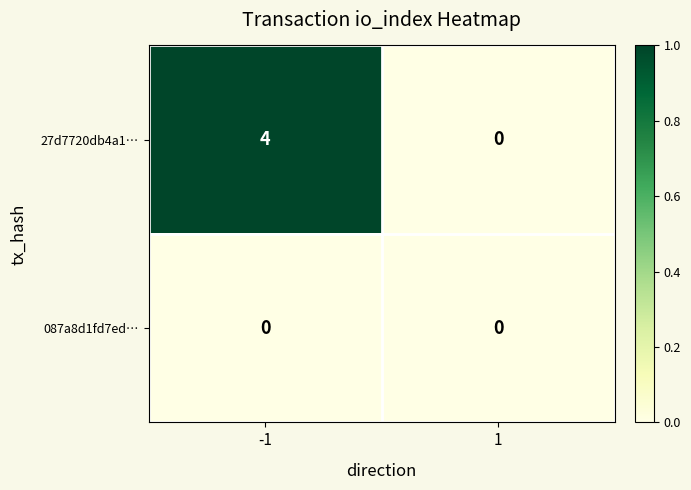

List the series in order of their overall mean, lowest first.

087a8d1fd7ed…, 27d7720db4a1…